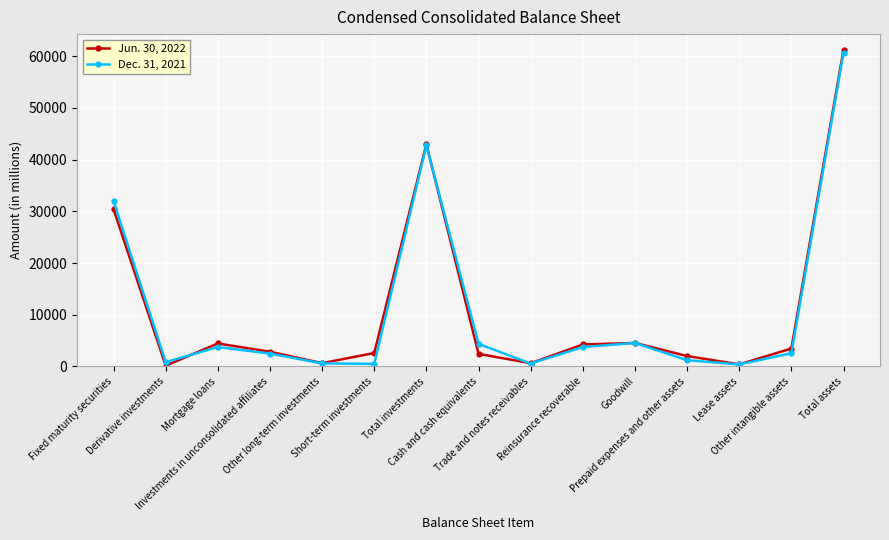

Rank the series at Total assets from lowest to highest value.

Dec. 31, 2021, Jun. 30, 2022